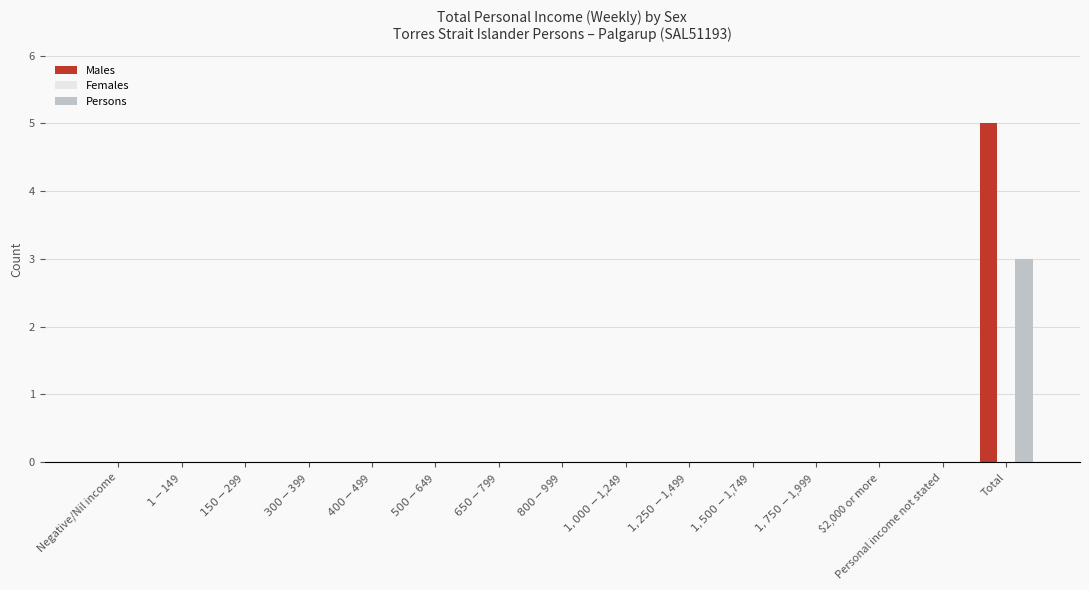

Which category has the highest value across all series?

Total